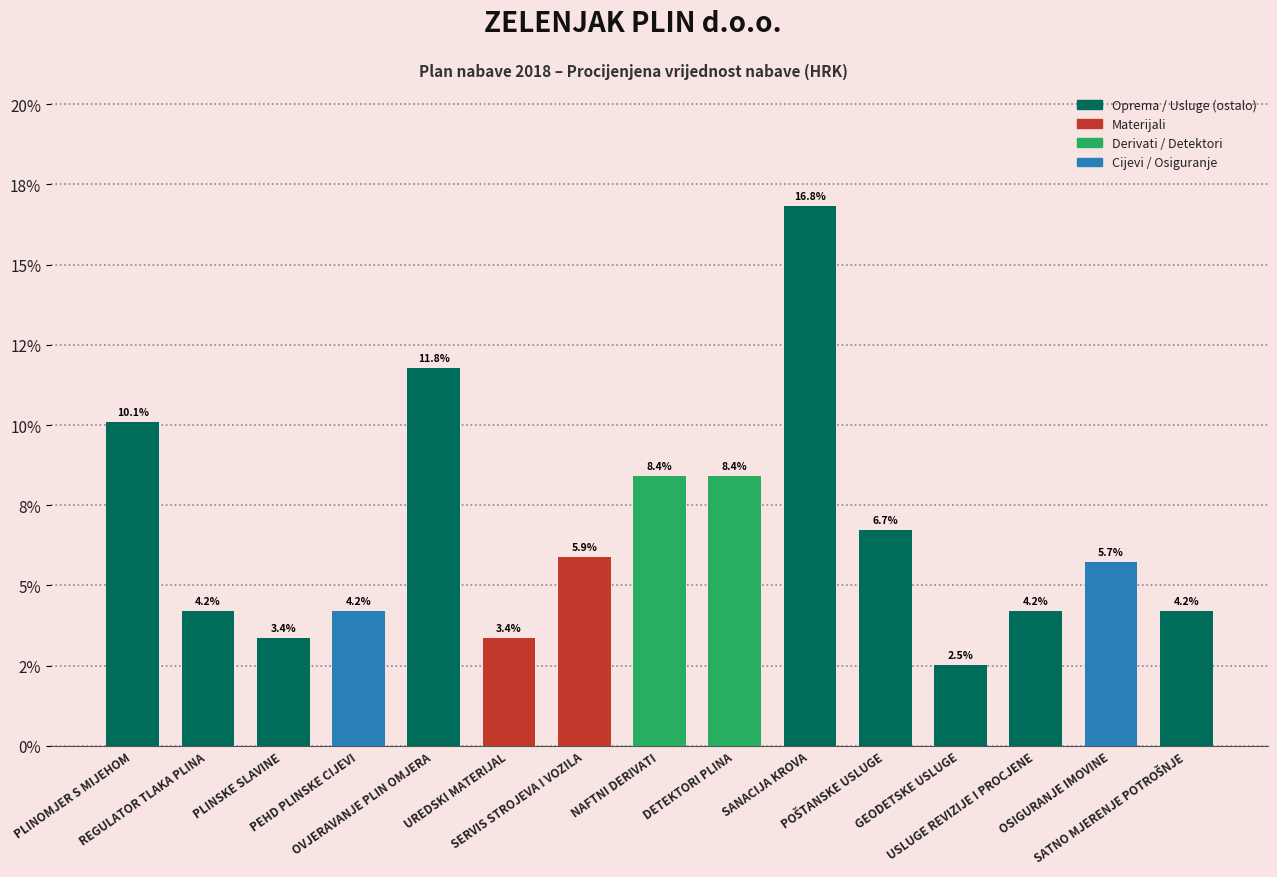

The chart shows a value of 3.4 at UREDSKI MATERIJAL. True or false?

True